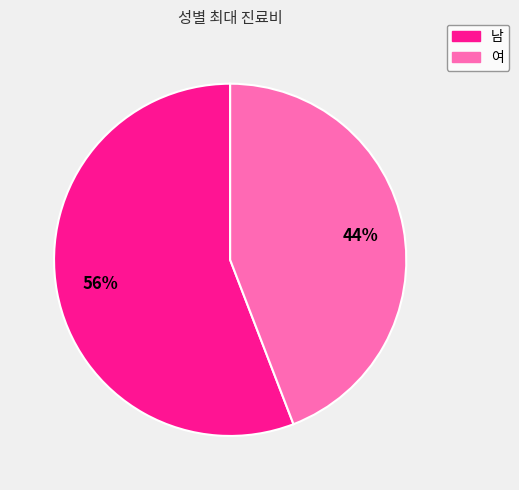

The 여 slice represents 38% of the pie. True or false?

False